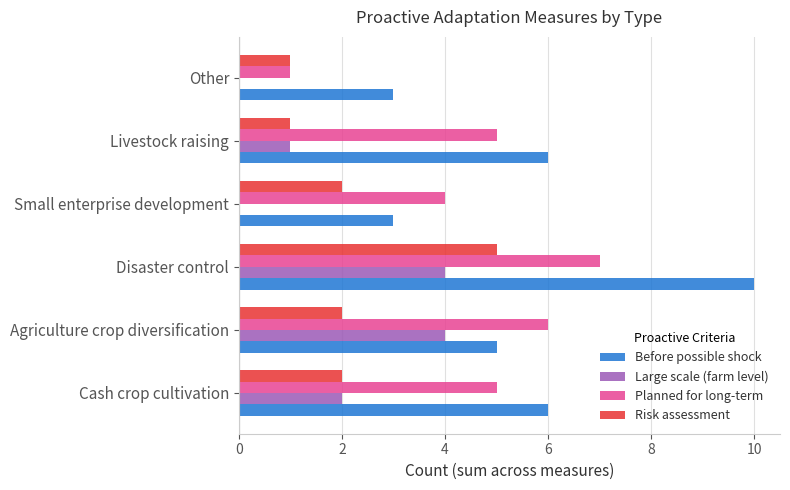

Between Cash crop cultivation and Small enterprise development, which series saw the biggest shift?

Before possible shock